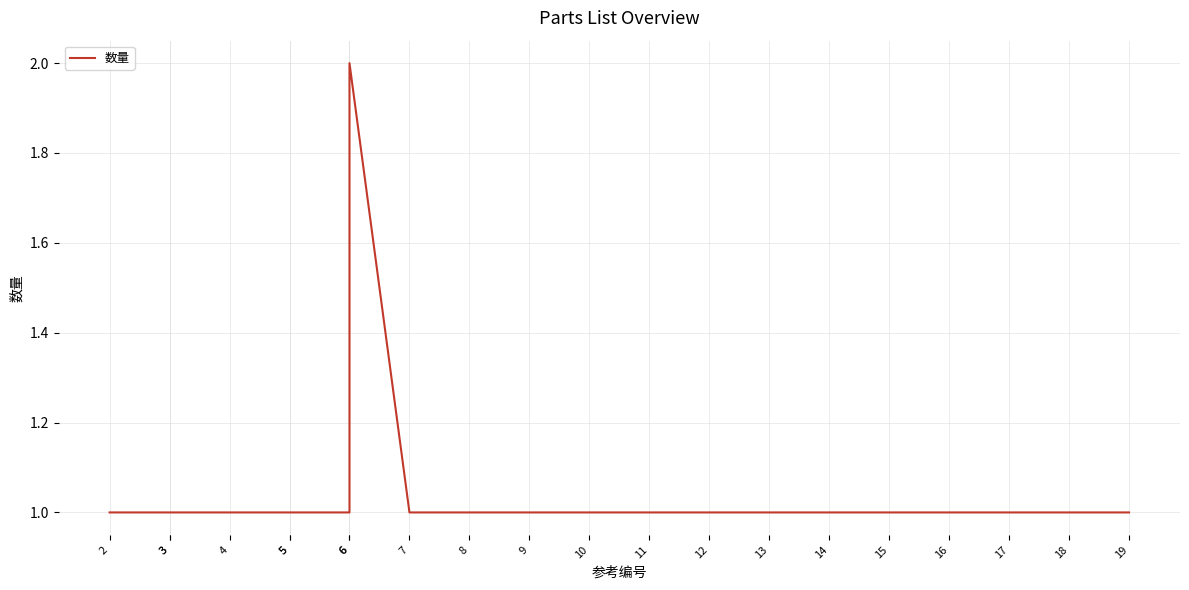

Reading left to right, extract all data points from this chart.

2=1	3=1	3=1	4=1	5=1	5=1	6=1	6=2	7=1	8=1	9=1	10=1	11=1	12=1	13=1	14=1	15=1	16=1	17=1	18=1	19=1